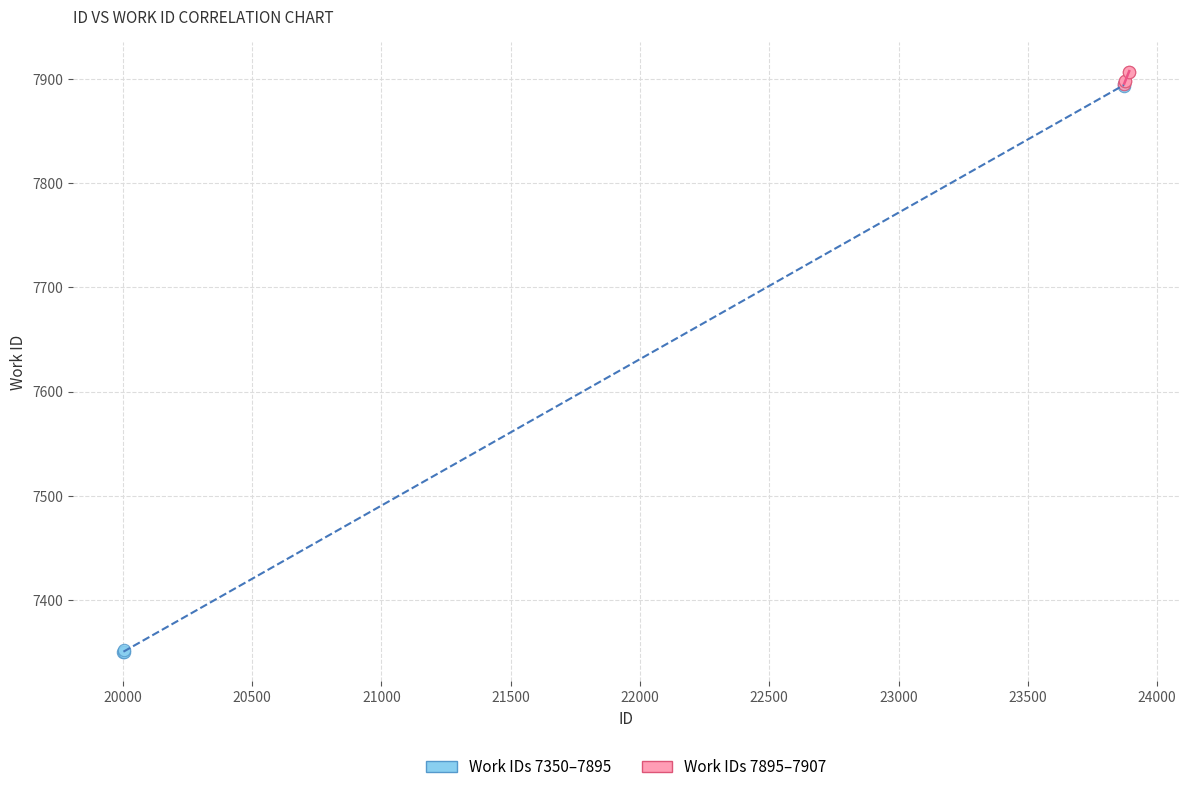

Which series has the widest spread of Y values?

Work IDs 7350–7895